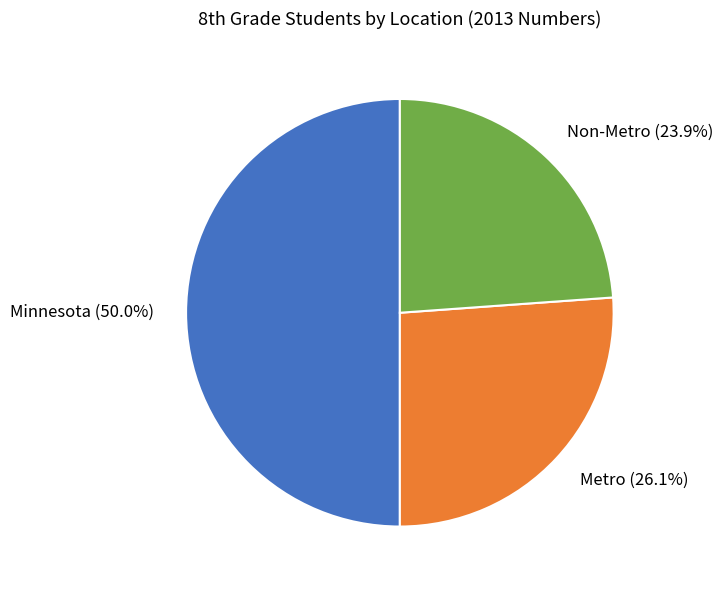

How many segments does this pie chart have?

3